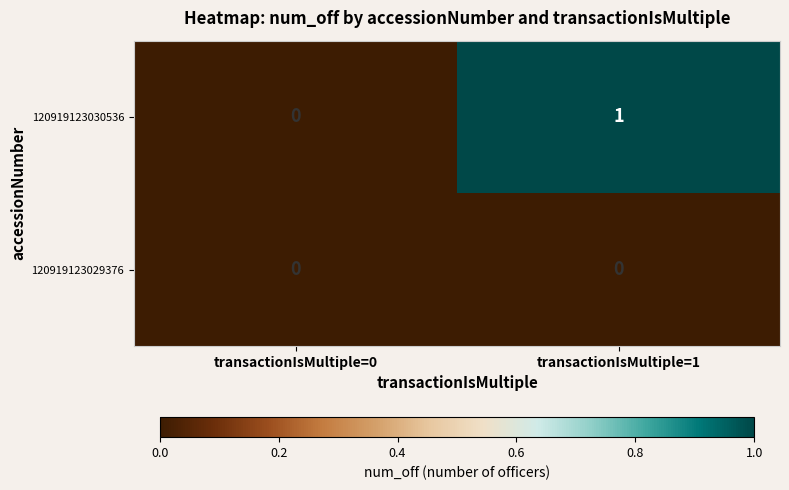

Is it true that 120919123030536 equals 1 at transactionIsMultiple=0?

False